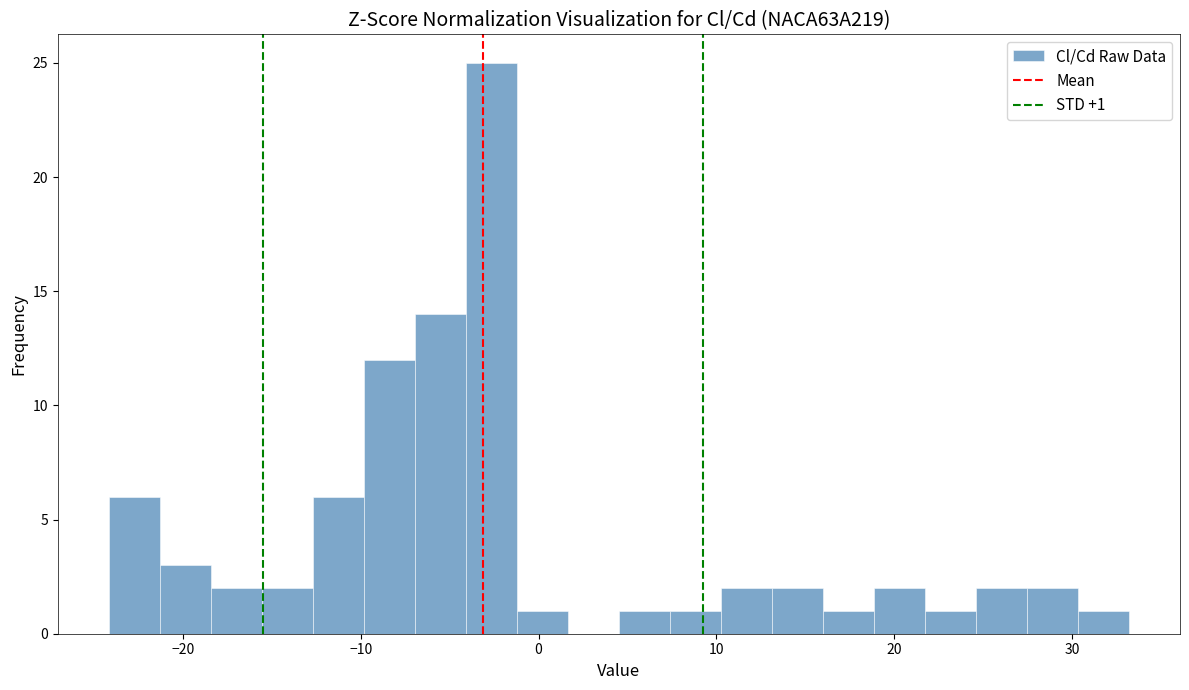

Read against the x-axis, roughly where is the centre of the tallest bar?

-3